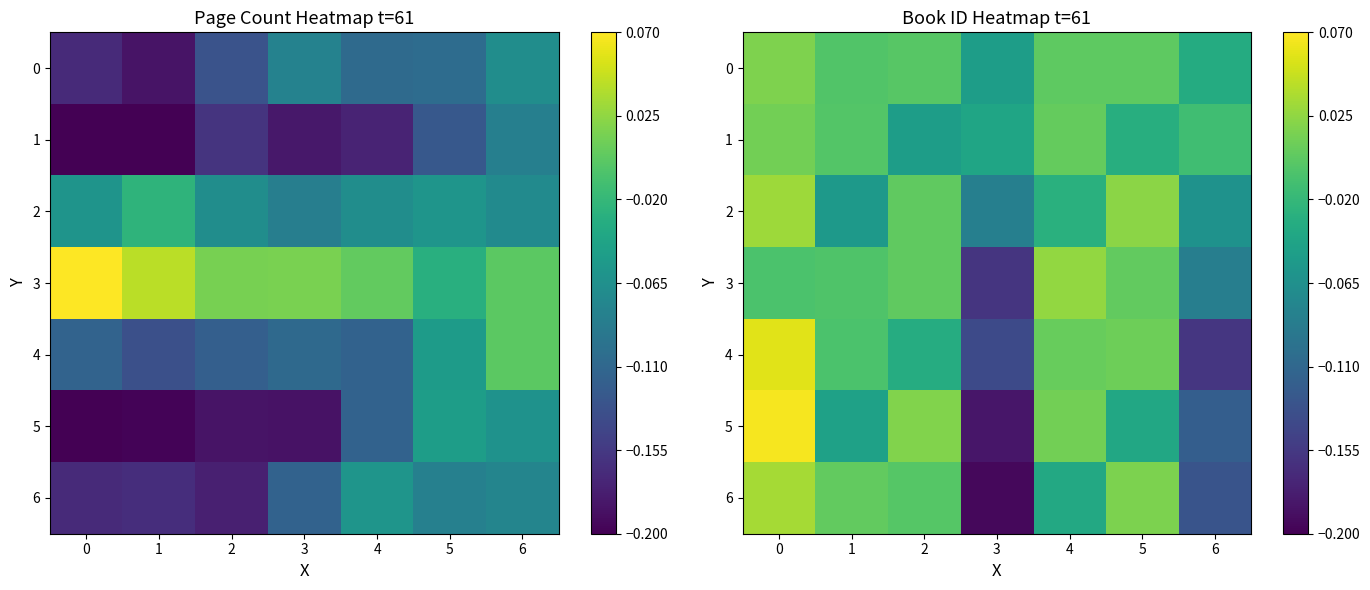

Where is 6 nearest to the value 0?

2